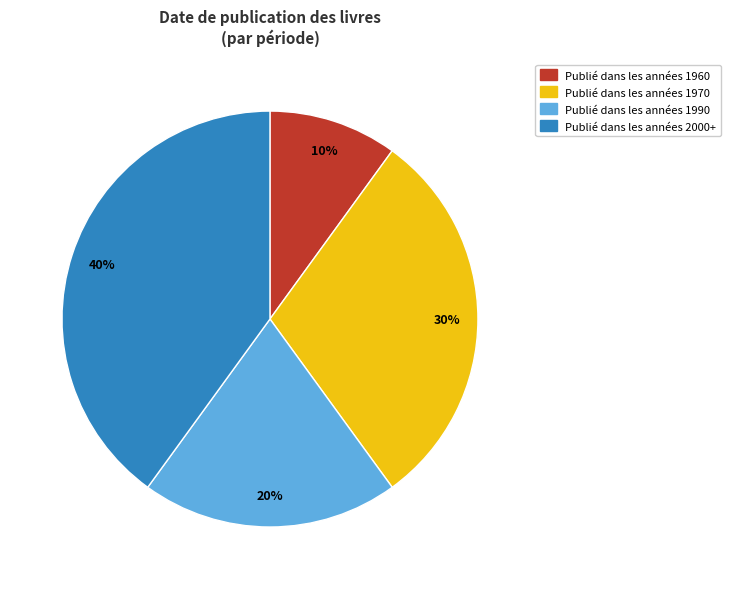

Is there any slice that represents more than half of the pie?

No